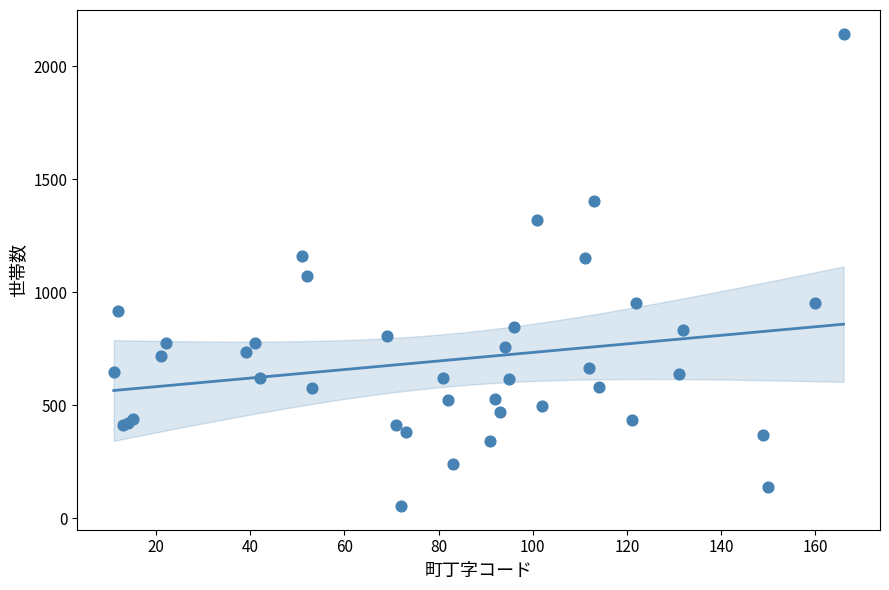

What Y value in the scatter plot is closest to 1099?

1073